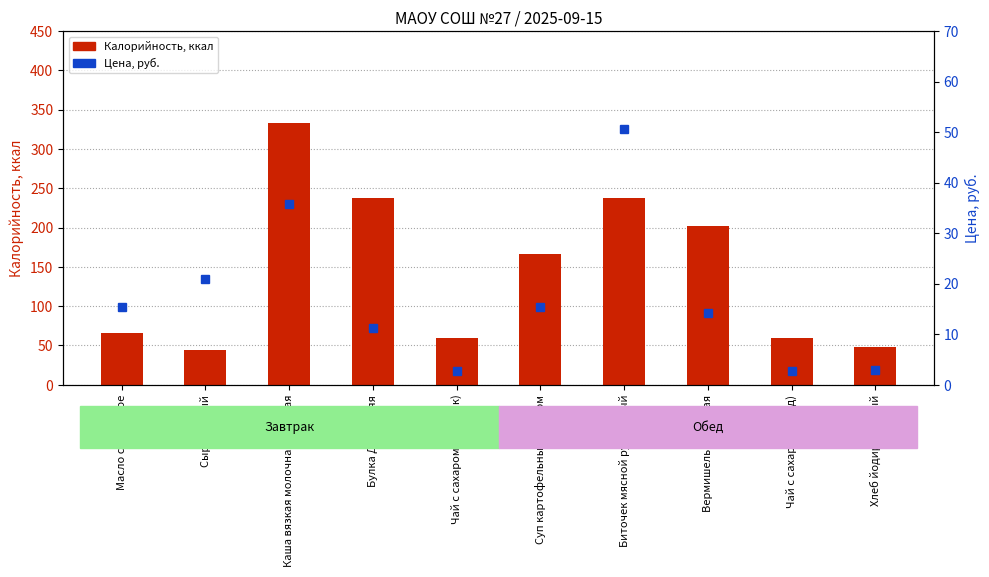

What is the sum of all Цена, руб. values?

172.0